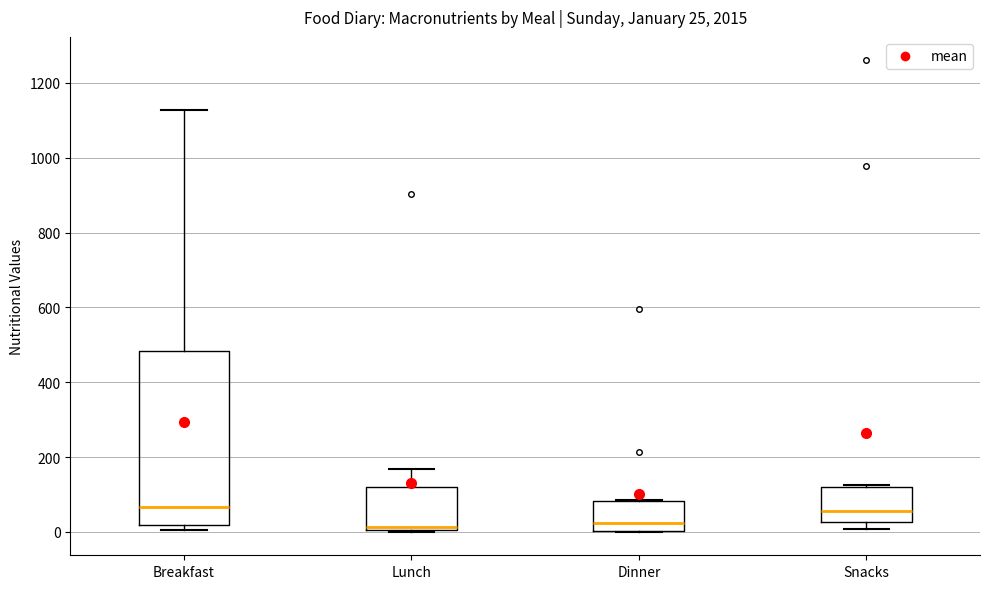

Comparing the boxes themselves (not the whiskers), which one is the tallest?

Breakfast